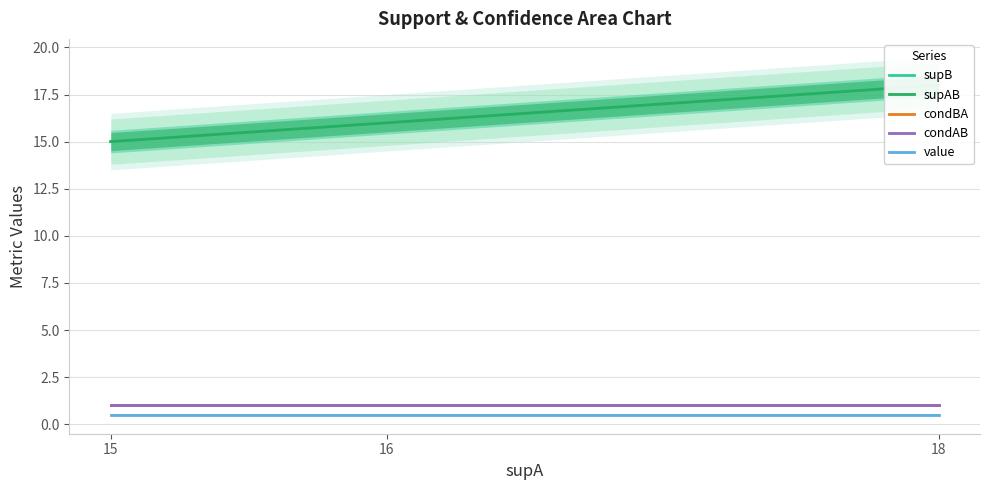

Reading left to right, list all the values displayed in this chart.

value: 15=0.5	15=0.5	15=0.5	15=0.5	15=0.5	15=0.5	18=0.5	18=0.5	18=0.5	18=0.5	18=0.5	18=0.5	16=0.5	16=0.5	16=0.5	16=0.5	16=0.5	16=0.5
condBA: 15=1.0	15=1.0	15=1.0	15=1.0	15=1.0	15=1.0	18=1.0	18=1.0	18=1.0	18=1.0	18=1.0	18=1.0	16=1.0	16=1.0	16=1.0	16=1.0	16=1.0	16=1.0
supB: 15=15.0	15=15.0	15=15.0	15=15.0	15=15.0	15=15.0	18=18.0	18=18.0	18=18.0	18=18.0	18=18.0	18=18.0	16=16.0	16=16.0	16=16.0	16=16.0	16=16.0	16=16.0
supAB: 15=15.0	15=15.0	15=15.0	15=15.0	15=15.0	15=15.0	18=18.0	18=18.0	18=18.0	18=18.0	18=18.0	18=18.0	16=16.0	16=16.0	16=16.0	16=16.0	16=16.0	16=16.0
condAB: 15=1.0	15=1.0	15=1.0	15=1.0	15=1.0	15=1.0	18=1.0	18=1.0	18=1.0	18=1.0	18=1.0	18=1.0	16=1.0	16=1.0	16=1.0	16=1.0	16=1.0	16=1.0